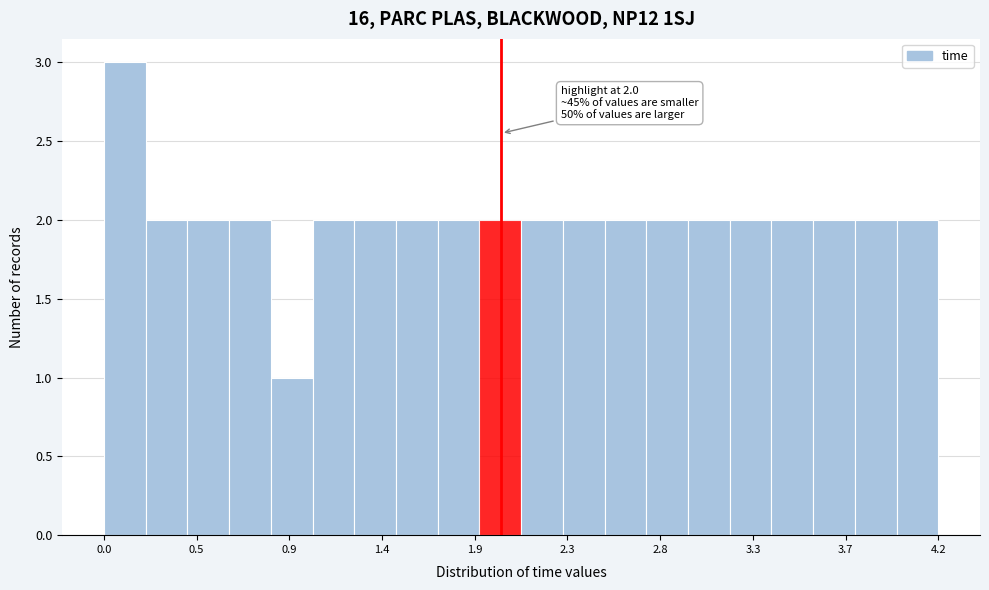

Over which range of the x-axis is the bar tallest?

0.00 to 0.20